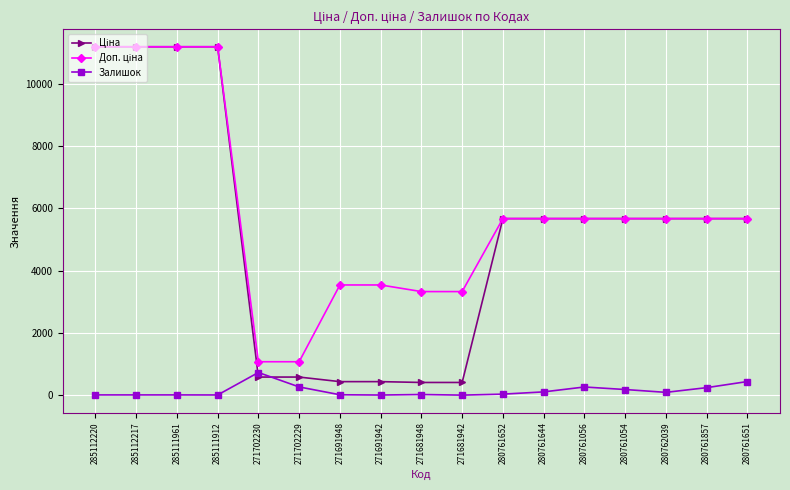

What is the maximum value shown in the chart?

11188.2